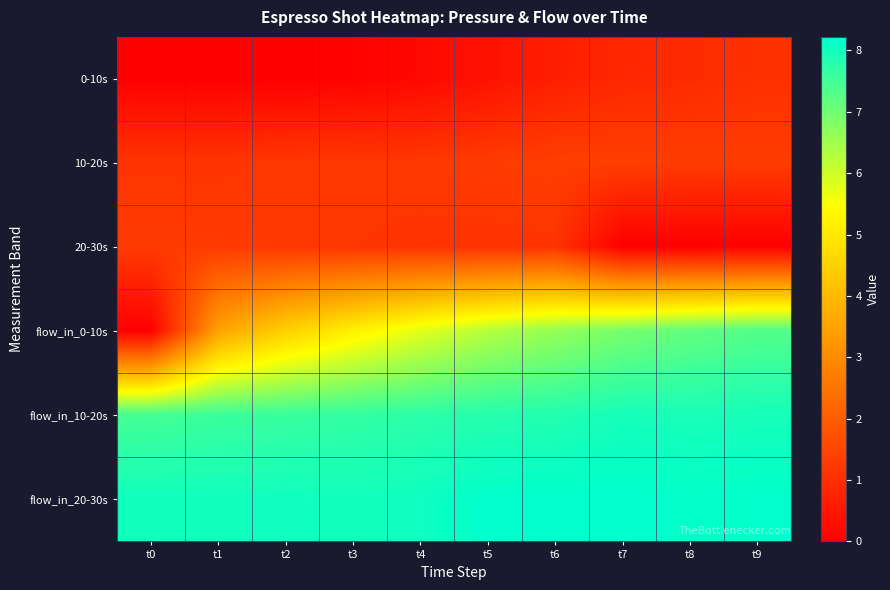

At which category does the chart reach its peak across all series?

t7